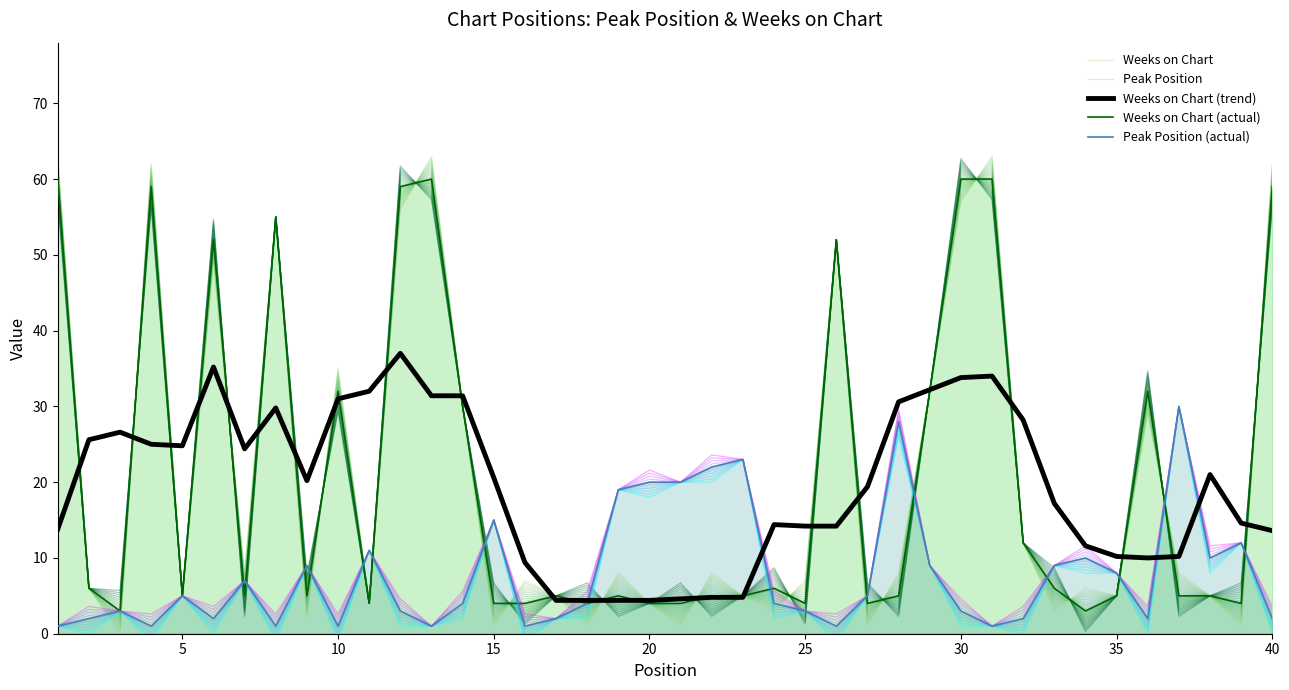

What is the maximum value for Weeks on Chart (actual)?

60.0